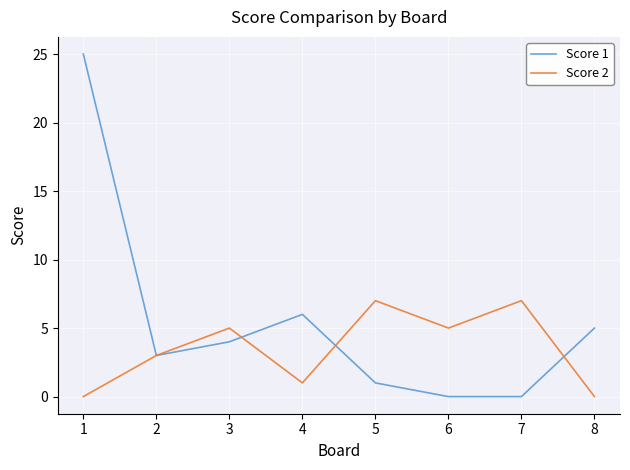

What is the sum of the Score 2 values at 3 and 8?

5